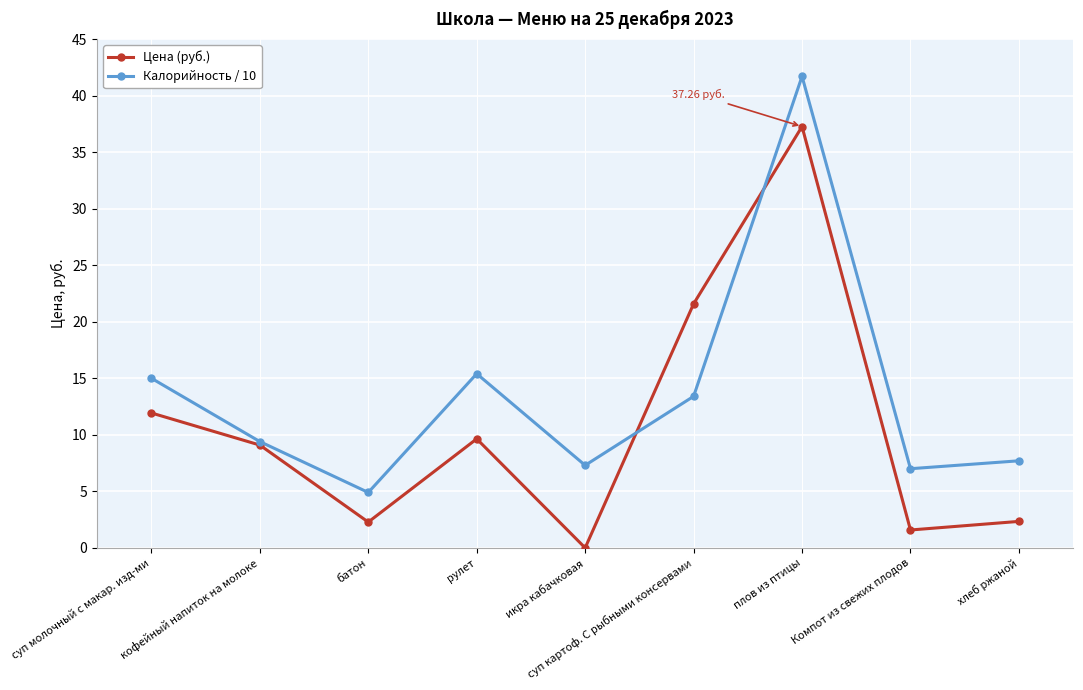

At which label does Калорийность / 10 first exceed 9?

суп молочный с макар. изд-ми